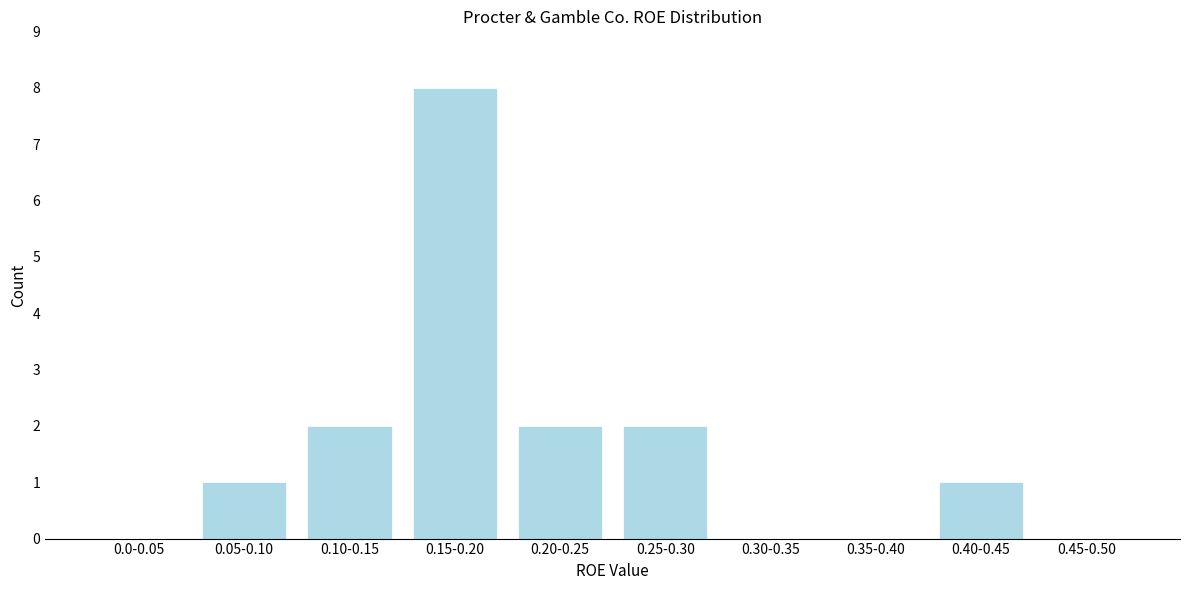

Reading left to right, extract all data points from this chart.

0.0-0.05=0	0.05-0.10=1	0.10-0.15=2	0.15-0.20=8	0.20-0.25=2	0.25-0.30=2	0.30-0.35=0	0.35-0.40=0	0.40-0.45=1	0.45-0.50=0